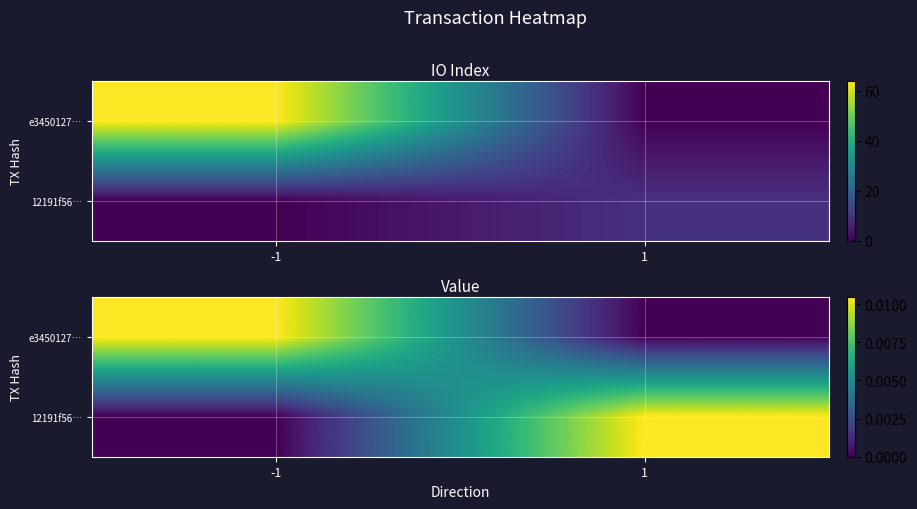

Rank the series by their maximum value, from highest to lowest.

e3450127…, 12191f56…